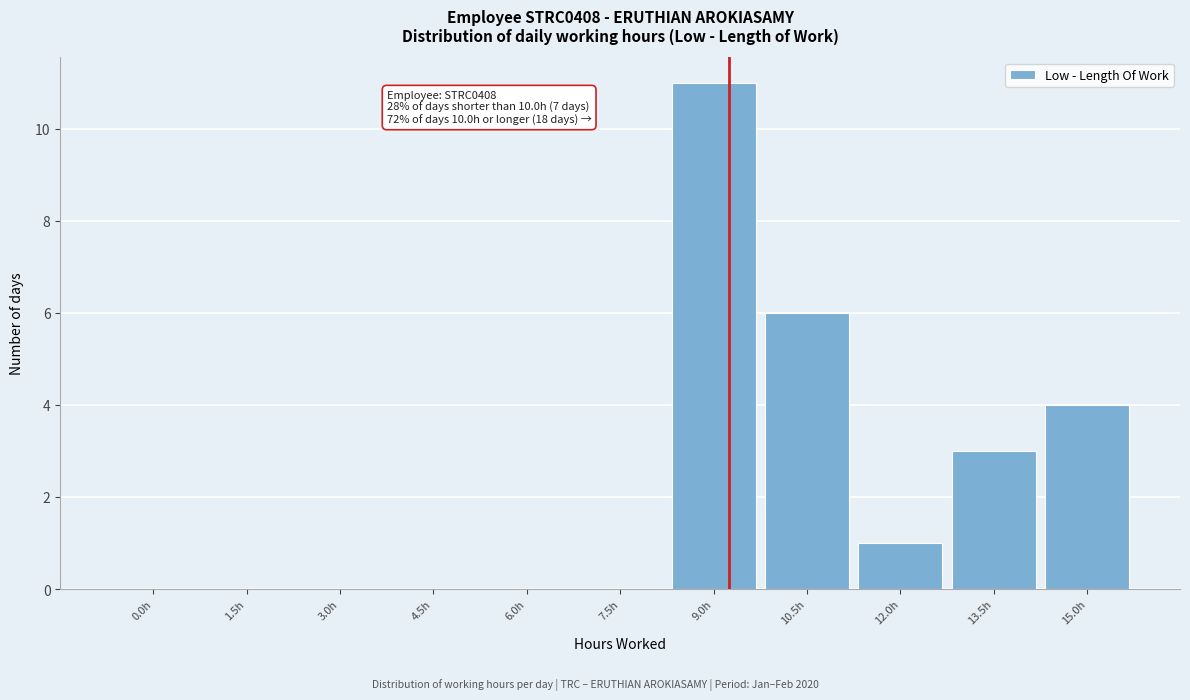

Reading left to right, extract all data points from this chart.

0.0h=0	1.5h=0	3.0h=0	4.5h=0	6.0h=0	7.5h=0	9.0h=11	10.5h=6	12.0h=1	13.5h=3	15.0h=4